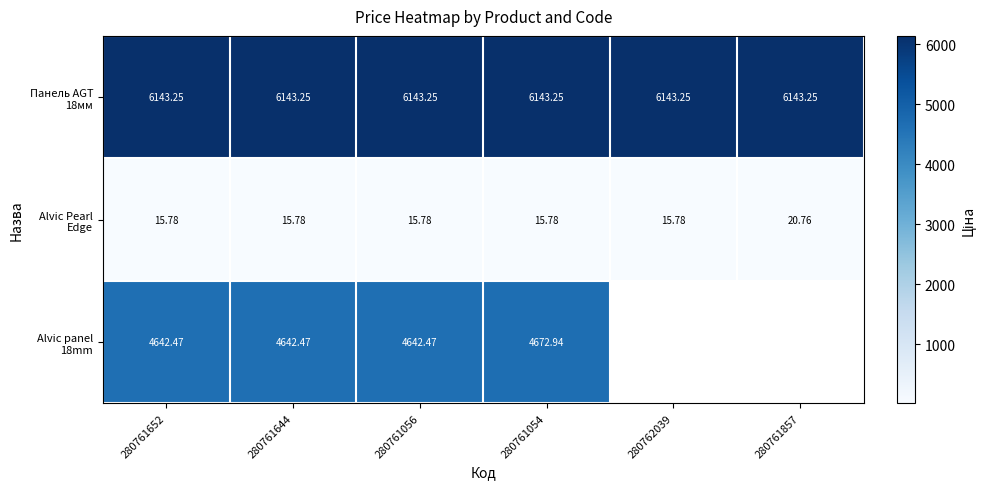

What is the total value across all series at 280761056?

10801.5